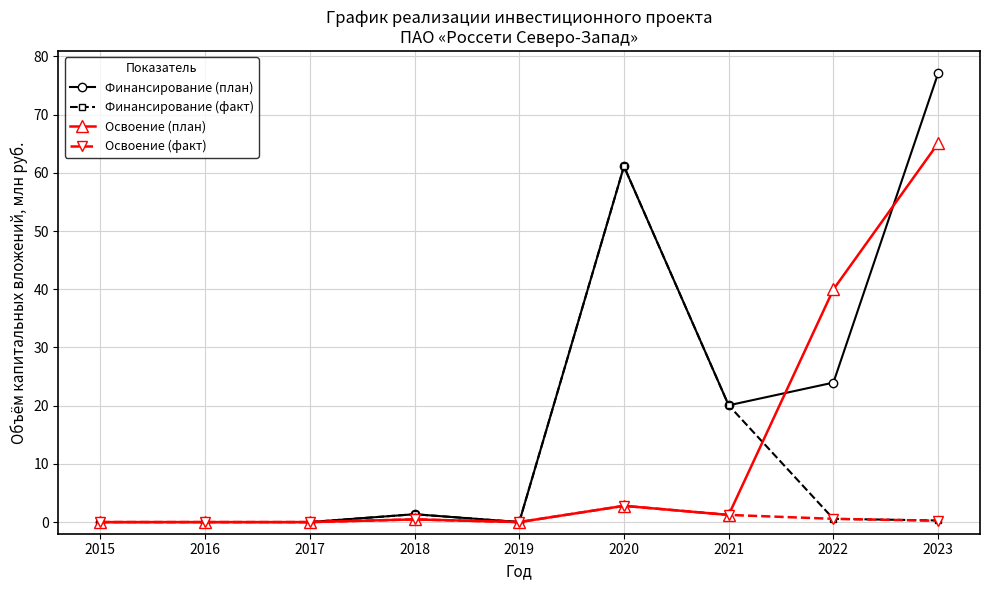

In Финансирование (факт), how many points are higher than both neighbors (excluding endpoints)?

2